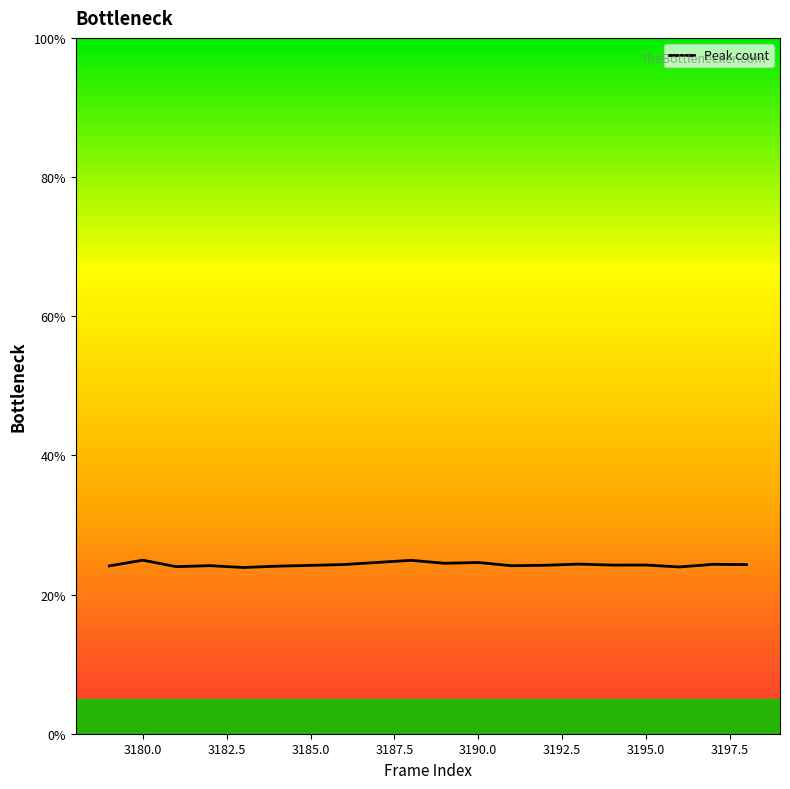

What is the minimum value shown in the chart?

23.9